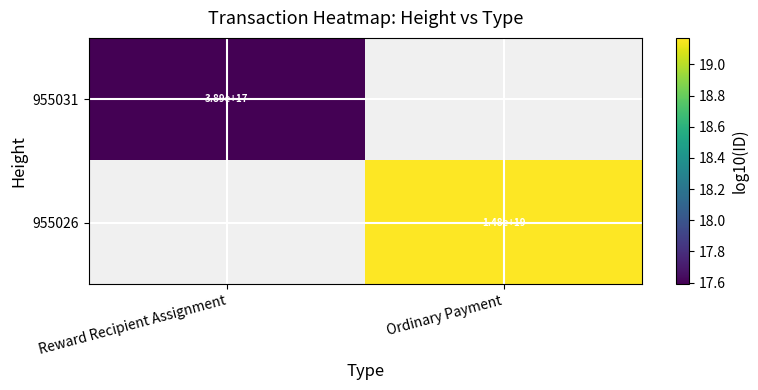

How many values in the 955026 series exceed 19?

1